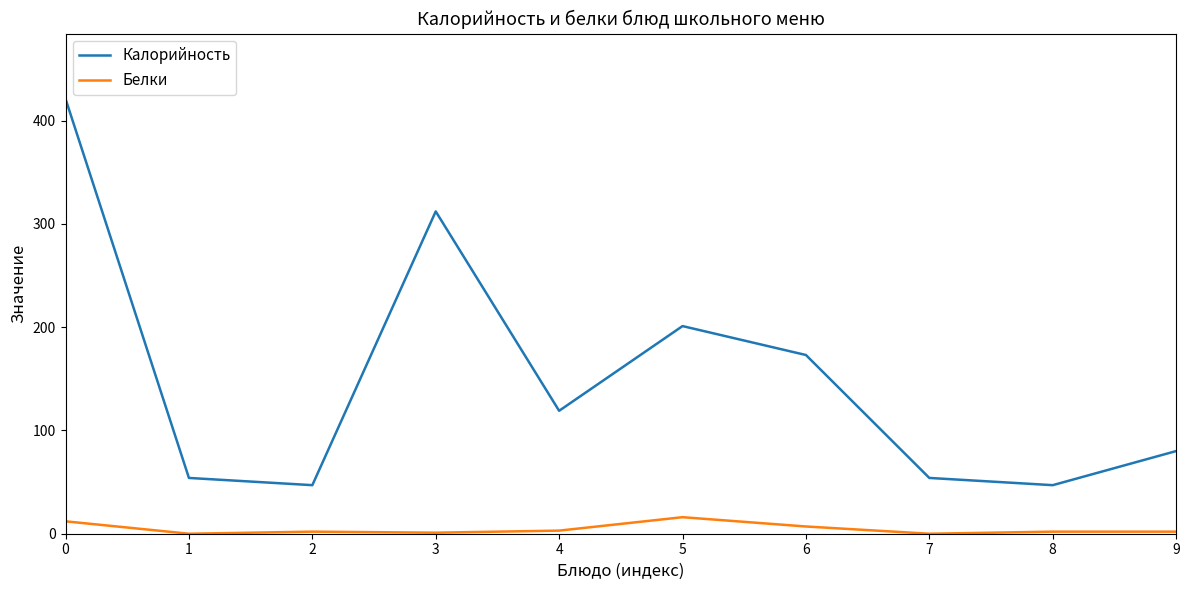

Where is Калорийность nearest to the value 234?

5